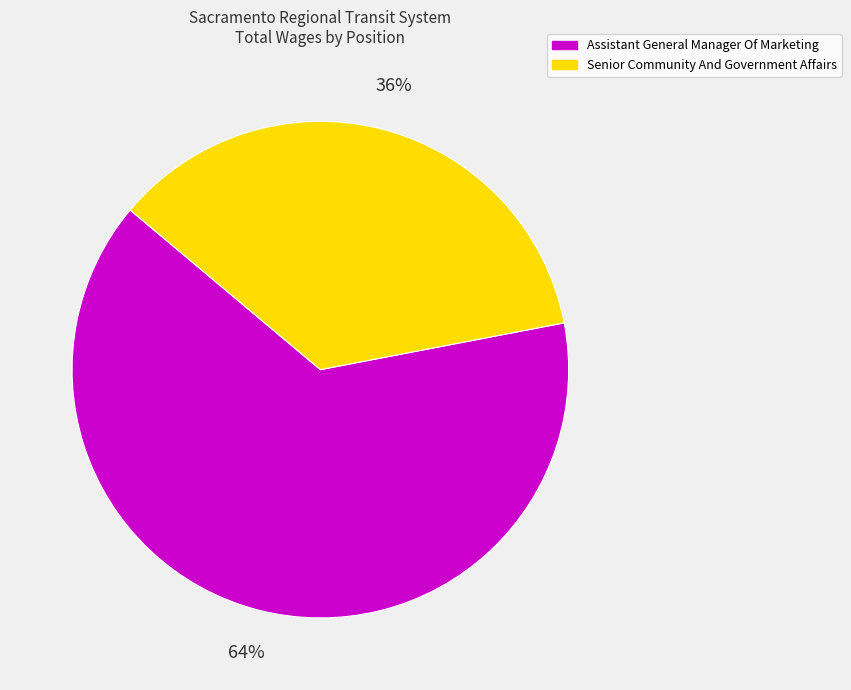

To the nearest percent, what is the combined percentage of Assistant General Manager Of Marketing and Senior Community And Government Affairs?

100%